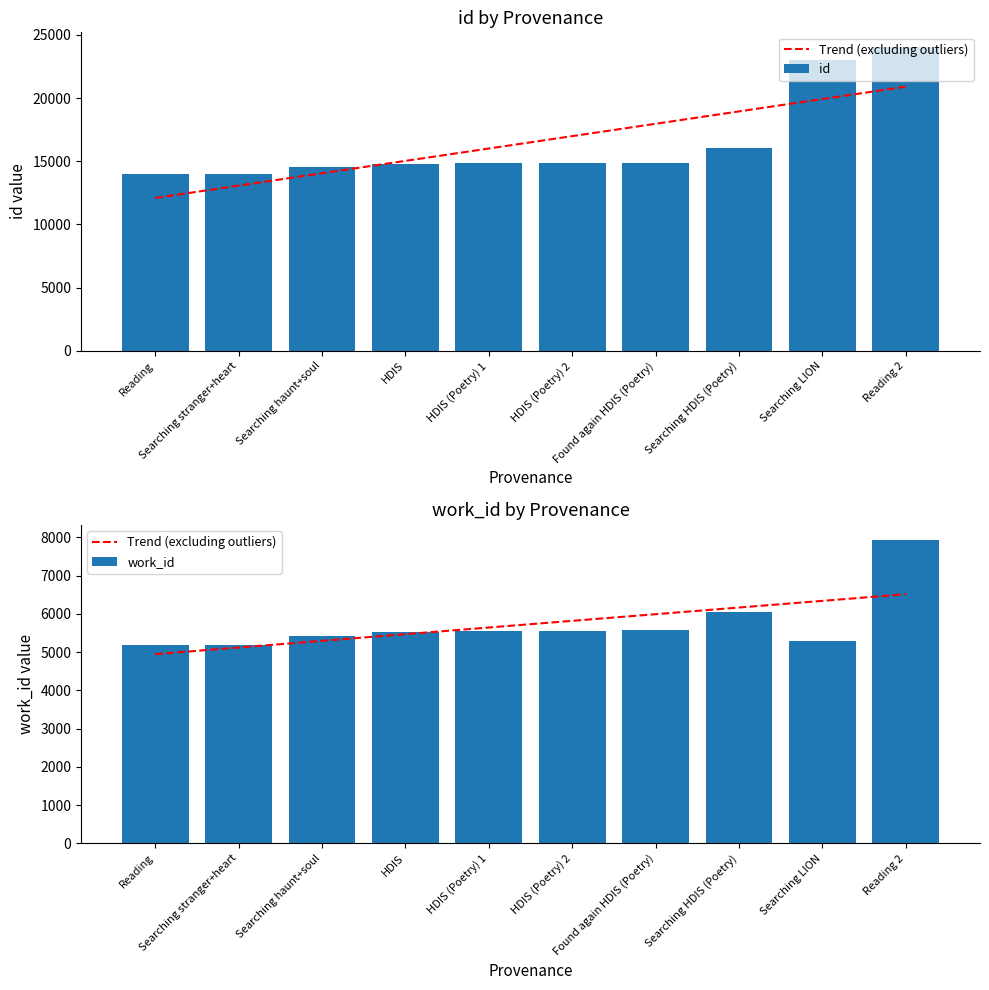

At how many categories does at least one series exceed 20224?

2